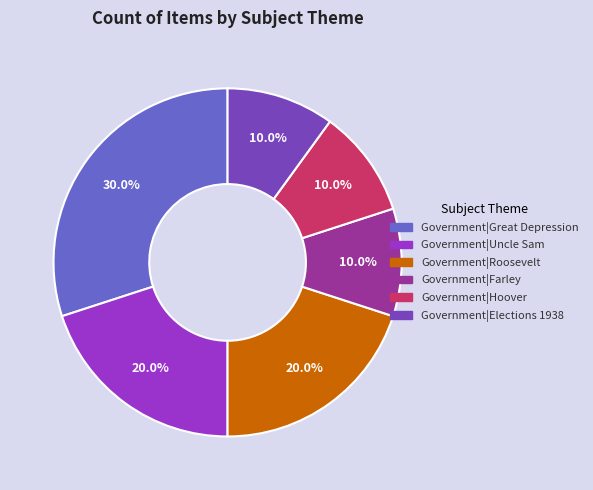

Does Government|Hoover represent more than half of the total?

No